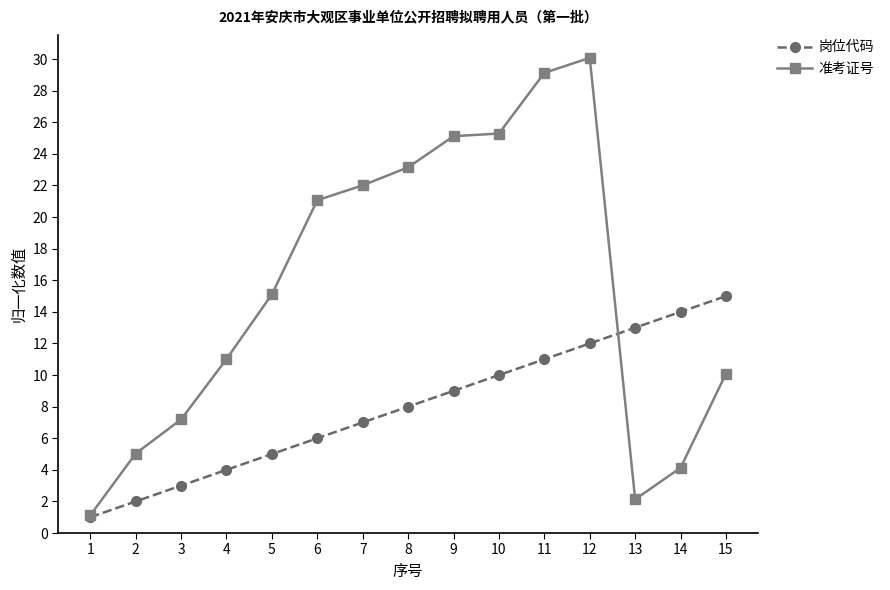

Is this an area chart (filled region under the line)?

No